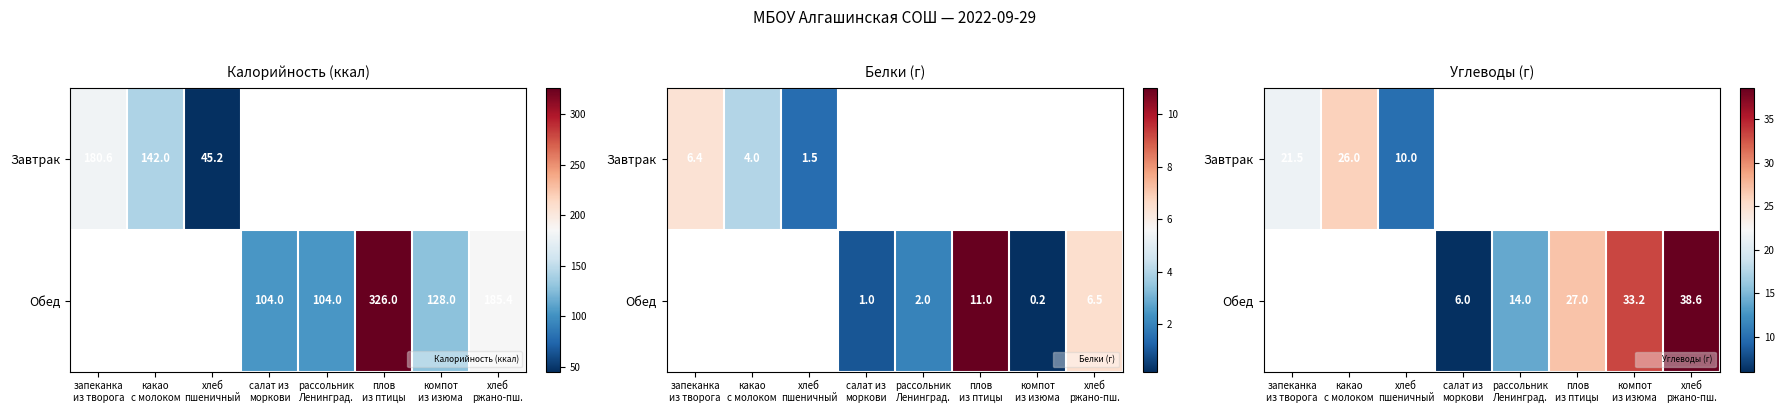

Is it true that Завтрак equals 10.7 at компот из изюма?

False